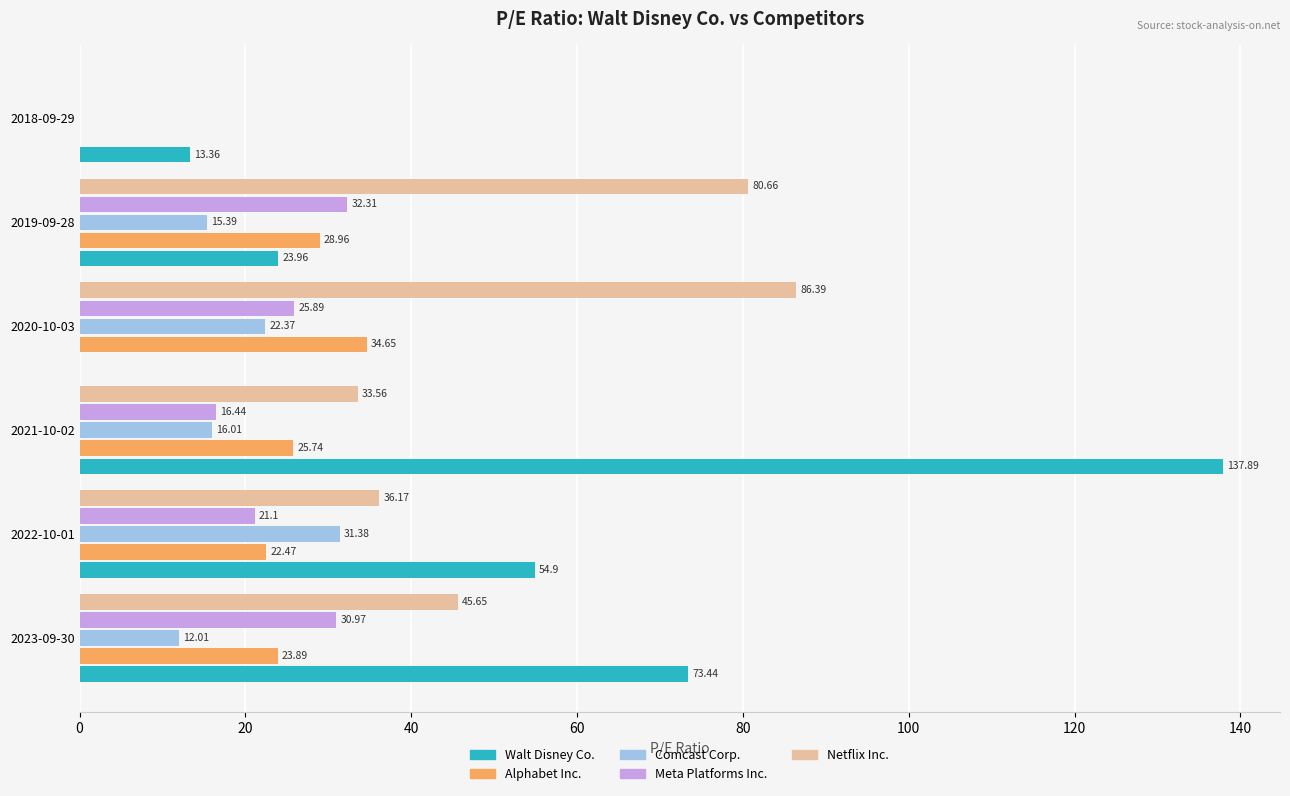

What is the sum of all Alphabet Inc. values?

135.7